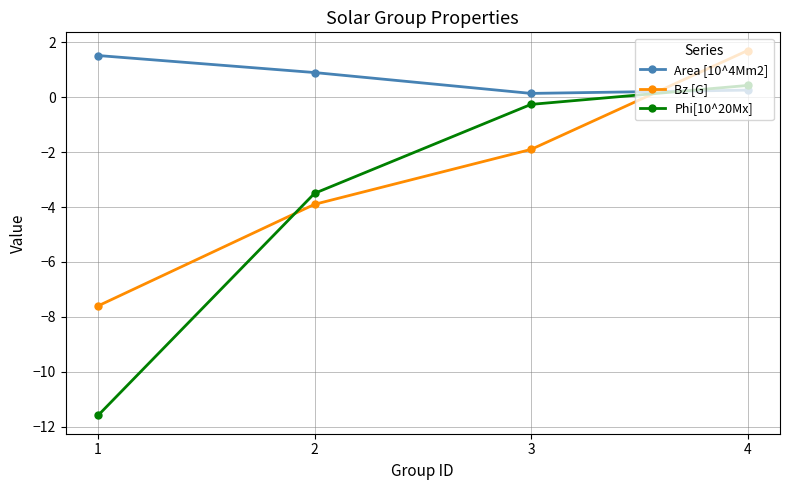

How many lines are shown in the chart?

3